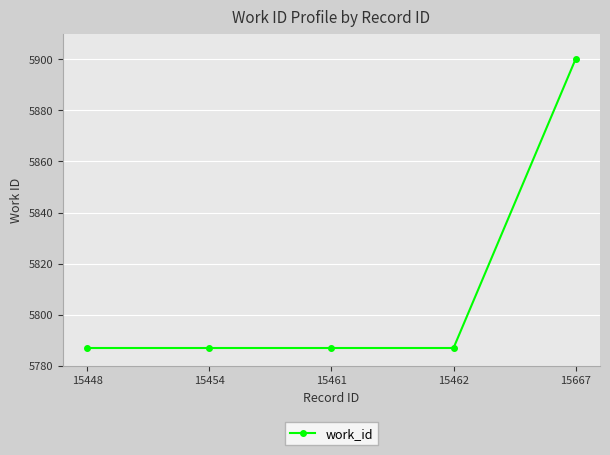

What is the maximum value shown in the chart?

5900